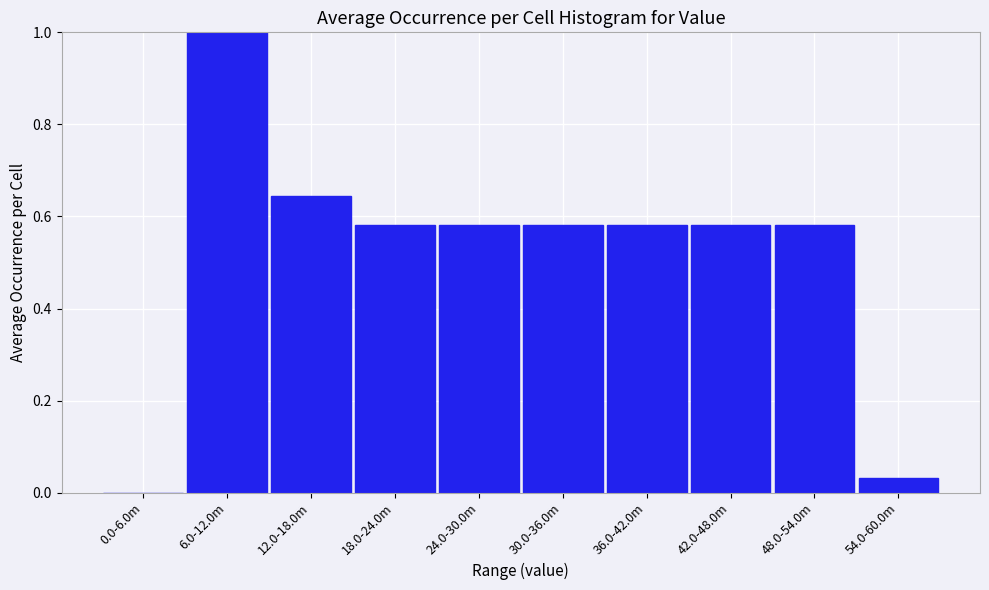

The value at 12.0-18.0m is 0.4. True or false?

False